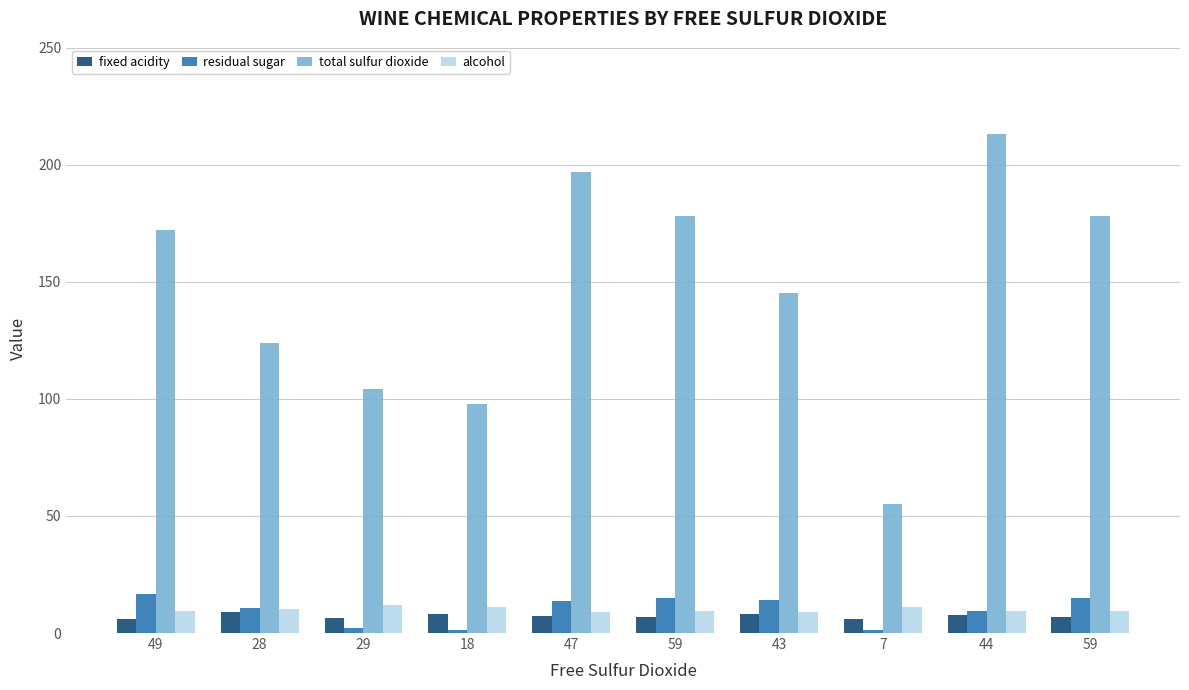

What is the value of the fixed acidity bar at the 9th from the left?

7.8